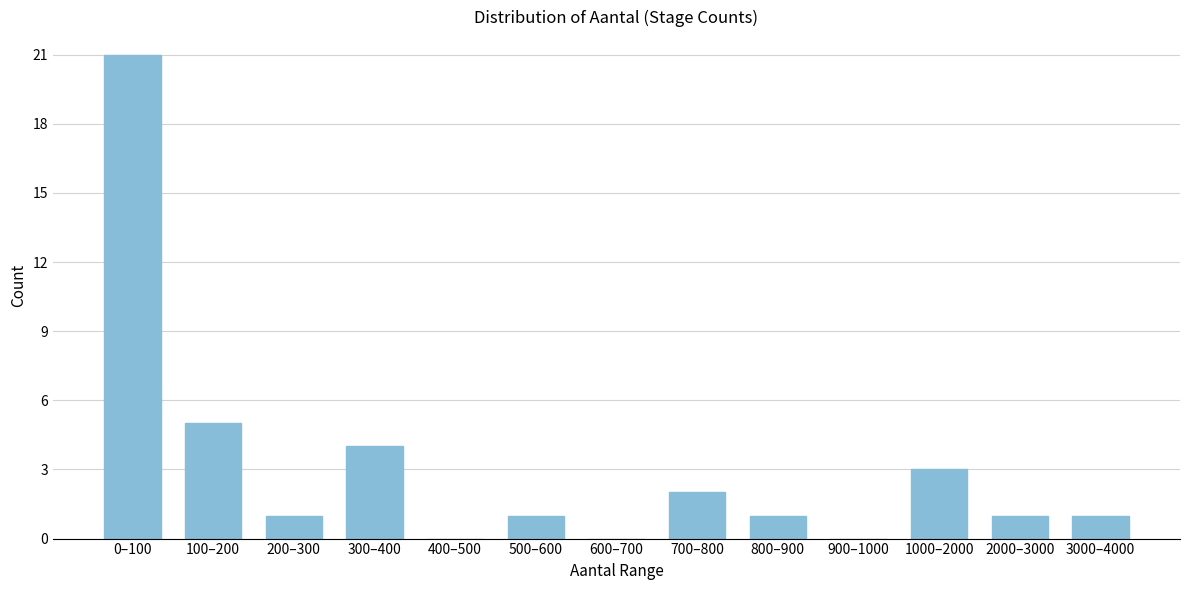

Reading left to right, list all the values displayed in this chart.

0–100=21	100–200=5	200–300=1	300–400=4	400–500=0	500–600=1	600–700=0	700–800=2	800–900=1	900–1000=0	1000–2000=3	2000–3000=1	3000–4000=1